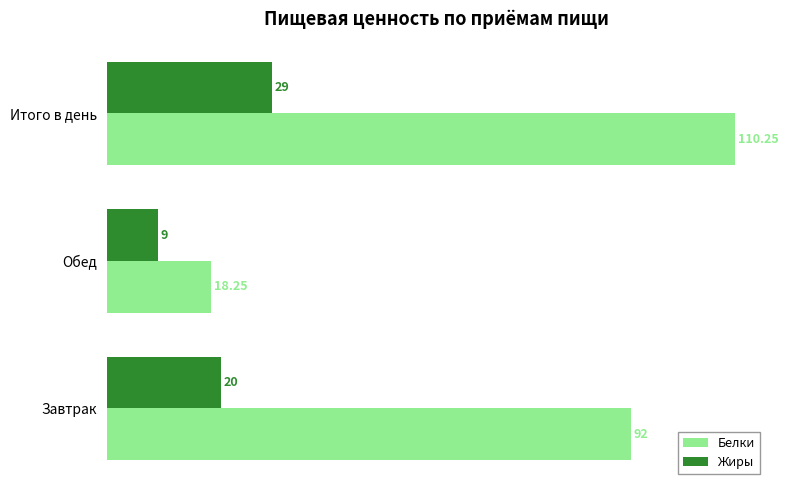

List the series in order of their overall mean, lowest first.

Жиры, Белки